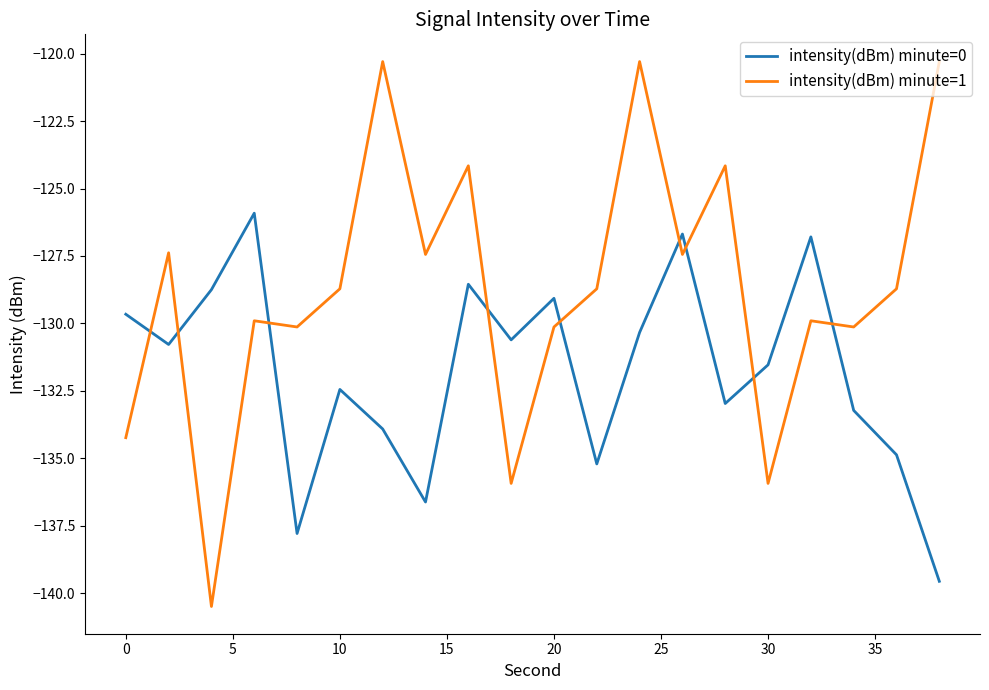

Rank the series by their maximum value, from lowest to highest.

intensity(dBm) minute=0, intensity(dBm) minute=1